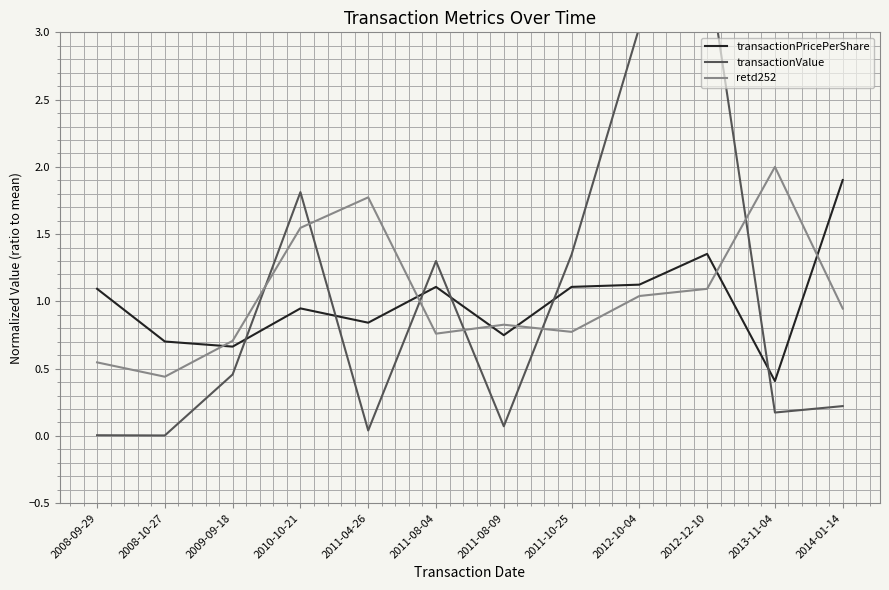

Reading left to right, list all the values displayed in this chart.

transactionPricePerShare: 1.1	0.7	0.7	0.9	0.8	1.1	0.7	1.1	1.1	1.4	0.4	1.9
transactionValue: 0.0	0.0	0.5	1.8	0.0	1.3	0.1	1.3	3.0	3.5	0.2	0.2
retd252: 0.5	0.4	0.7	1.5	1.8	0.8	0.8	0.8	1.0	1.1	2.0	0.9